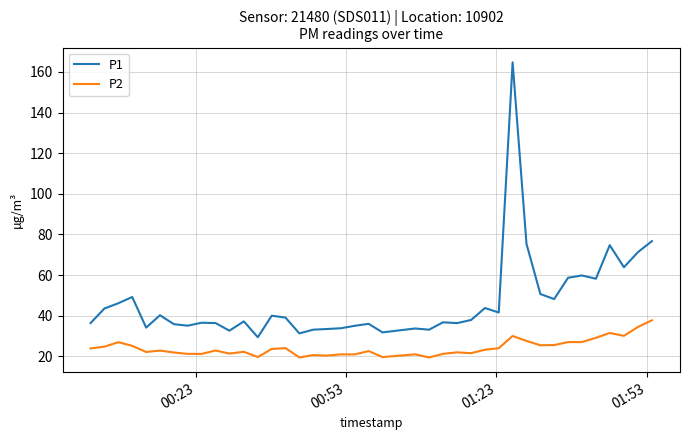

List the series in order of their overall mean, lowest first.

P2, P1